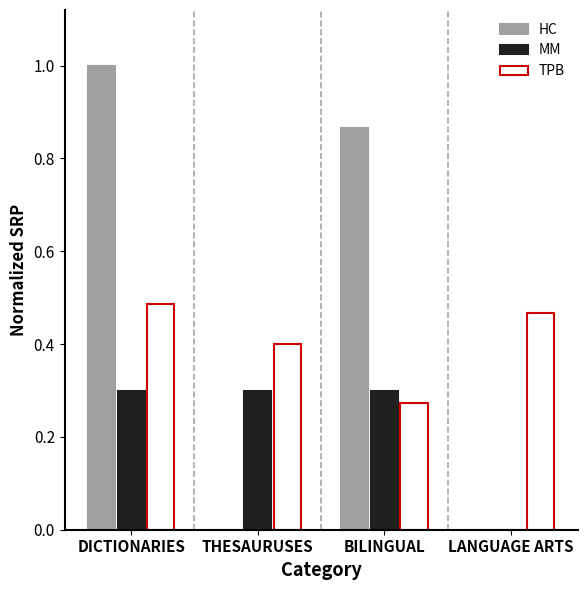

True or false: MM has a value of 0.2 at BILINGUAL.

False